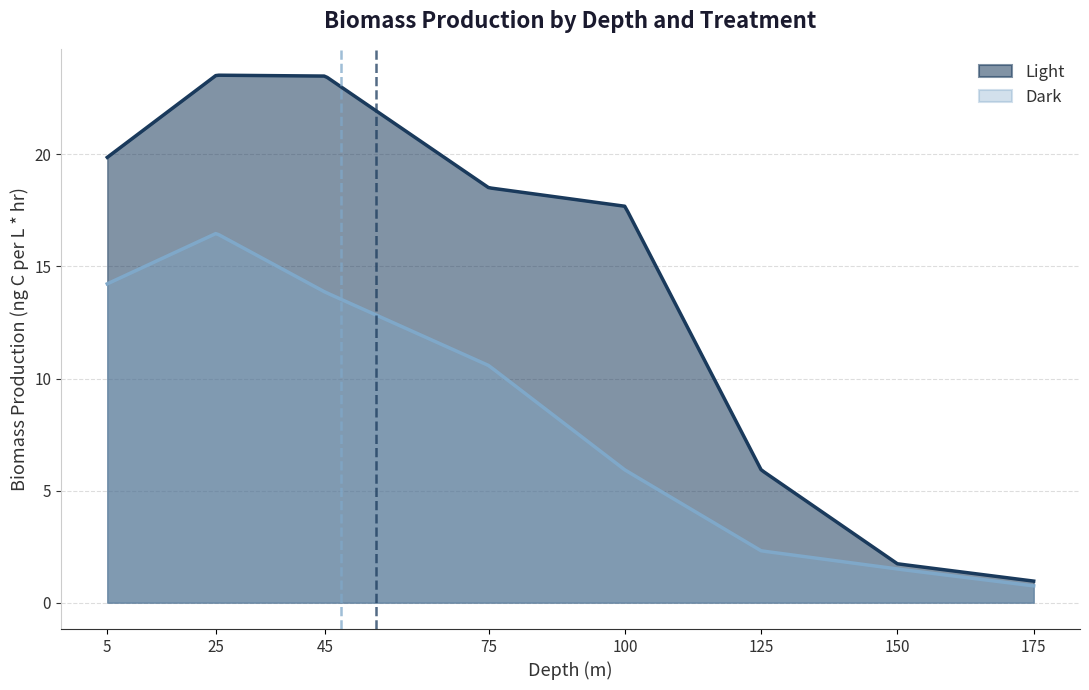

Between 25 and 100, which series saw the biggest shift?

Dark